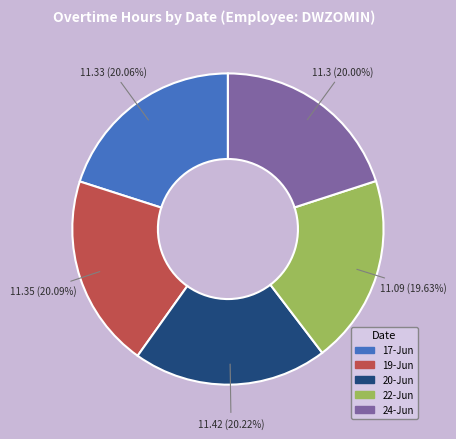

What is the ratio of the value at 22-Jun to the value at 24-Jun?

1.0